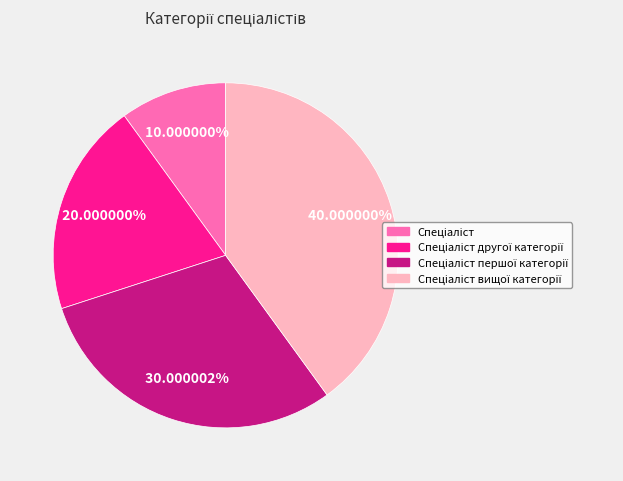

Is there a majority slice in this chart?

No